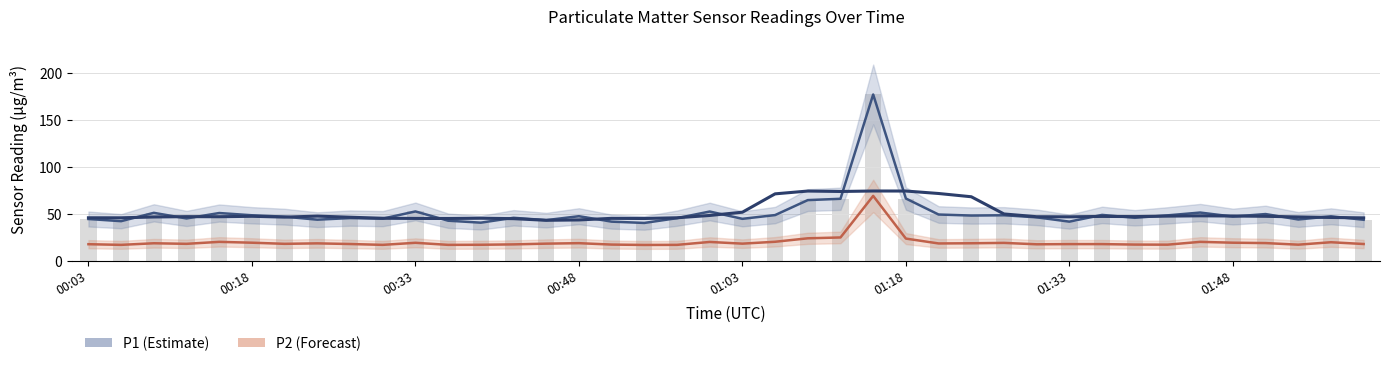

Reading left to right, list all the values displayed in this chart.

P1: 00:03=44.4	00:06=42.1	00:09=51.0	00:12=45.0	00:15=50.8	00:18=48.4	00:21=46.9	00:24=43.7	00:27=45.4	00:30=44.8	00:33=52.5	00:36=42.6	00:39=40.5	00:42=45.7	00:45=43.2	00:48=47.4	00:51=41.6	00:54=40.2	00:57=45.3	01:00=52.4	01:03=44.6	01:06=48.6	01:09=64.6	01:12=66.0	01:15=177.4	01:18=66.3	01:21=49.2	01:24=48.1	01:27=48.4	01:30=46.2	01:33=41.6	01:36=48.8	01:39=45.7	01:42=48.3	01:45=51.3	01:48=47.0	01:51=49.7	01:54=43.9	01:57=47.3	02:00=43.6
P2: 00:03=17.5	00:06=16.8	00:09=18.5	00:12=17.9	00:15=20.0	00:18=19.1	00:21=17.9	00:24=18.4	00:27=17.7	00:30=16.8	00:33=19.0	00:36=16.8	00:39=16.9	00:42=17.3	00:45=18.1	00:48=18.6	00:51=17.1	00:54=16.7	00:57=16.8	01:00=19.9	01:03=18.1	01:06=20.1	01:09=23.8	01:12=24.7	01:15=69.1	01:18=23.5	01:21=18.3	01:24=18.5	01:27=18.9	01:30=17.4	01:33=17.6	01:36=17.6	01:39=17.1	01:42=17.0	01:45=20.0	01:48=19.1	01:51=18.7	01:54=17.0	01:57=19.6	02:00=17.7